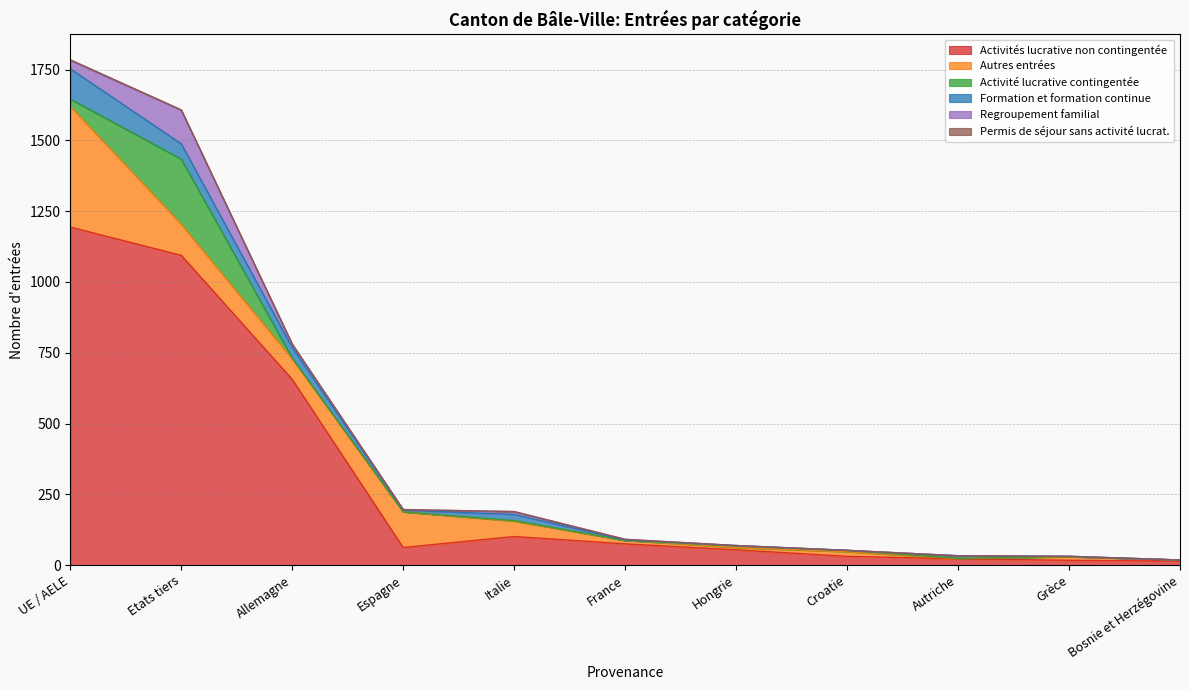

Does the chart display data point markers on the line(s)?

No